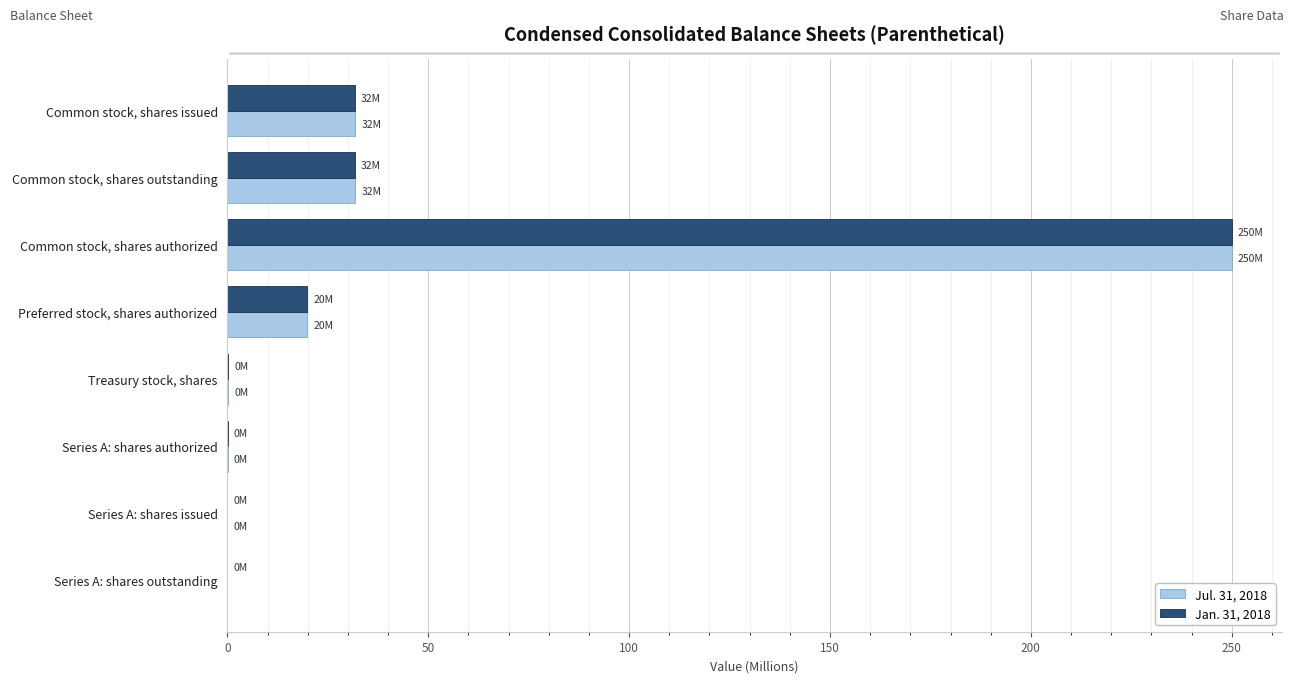

What is the highest value of the Jul. 31, 2018 series?

250.0